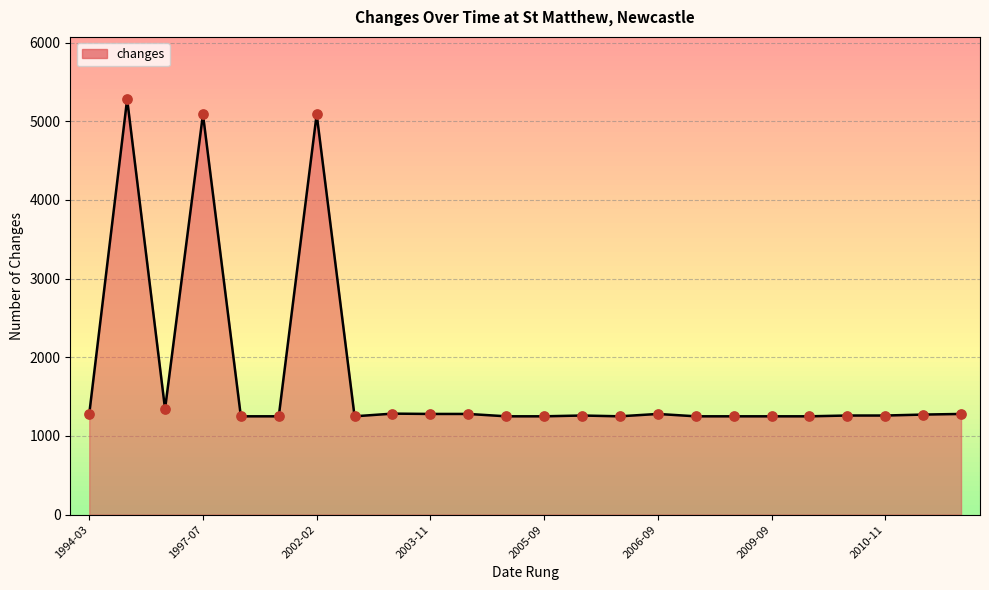

What is the difference between the maximum and minimum values?

4030